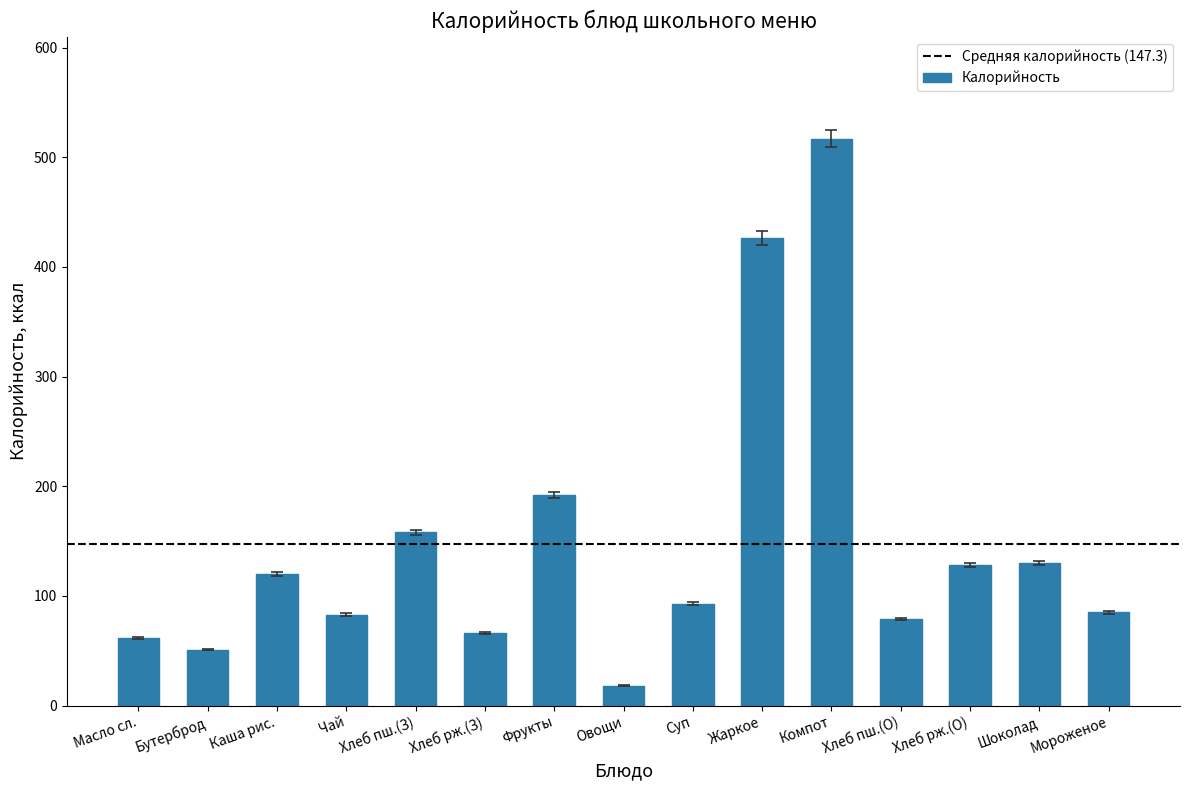

The value at Суп is 93.0. True or false?

True